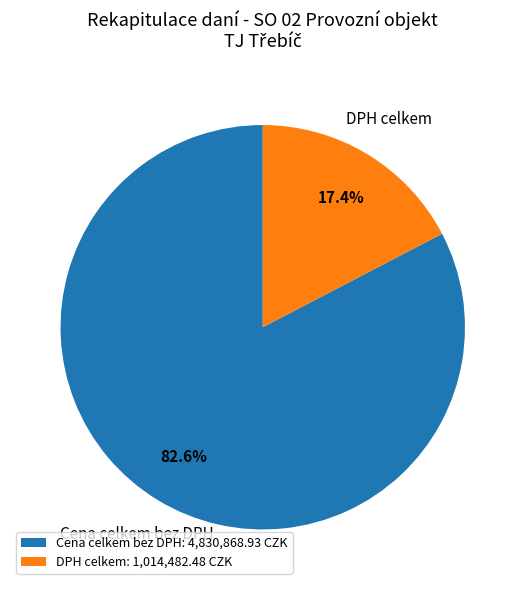

Does any single category account for the majority?

Yes